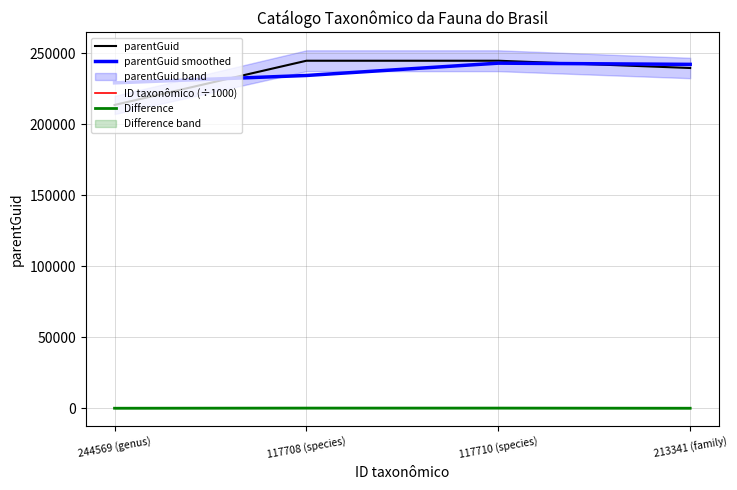

Which series has the widest spread of values?

parentGuid